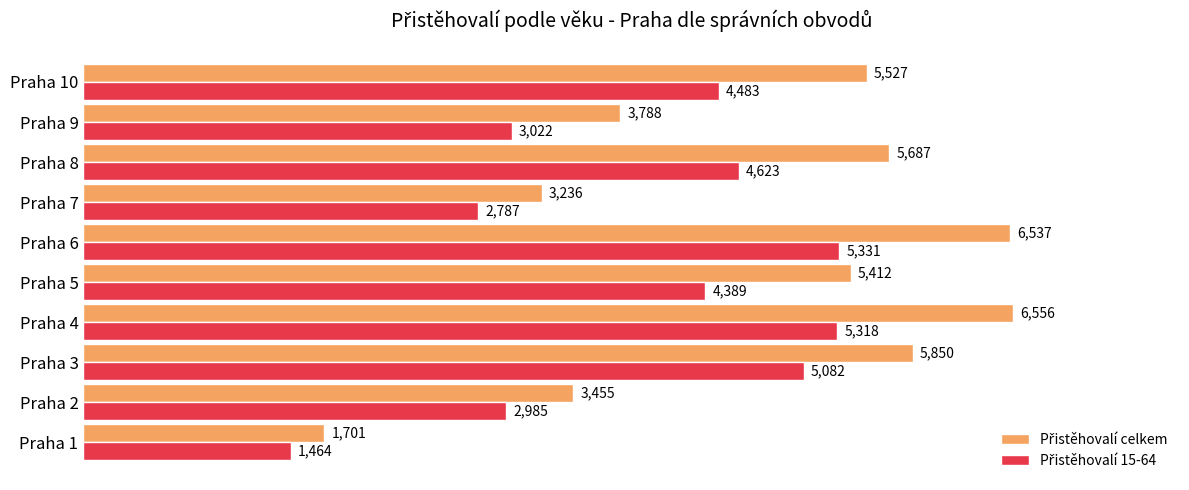

At which category does the chart reach its minimum across all series?

Praha 1